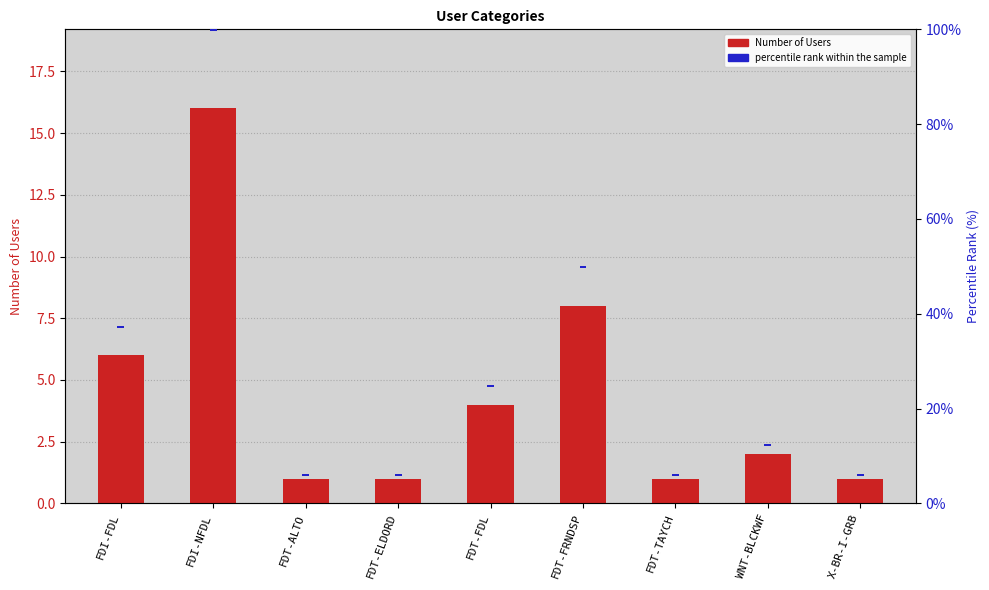

At FDT-TAYCH, list the series in order from smallest to largest.

percentile rank within the sample, Number of Users